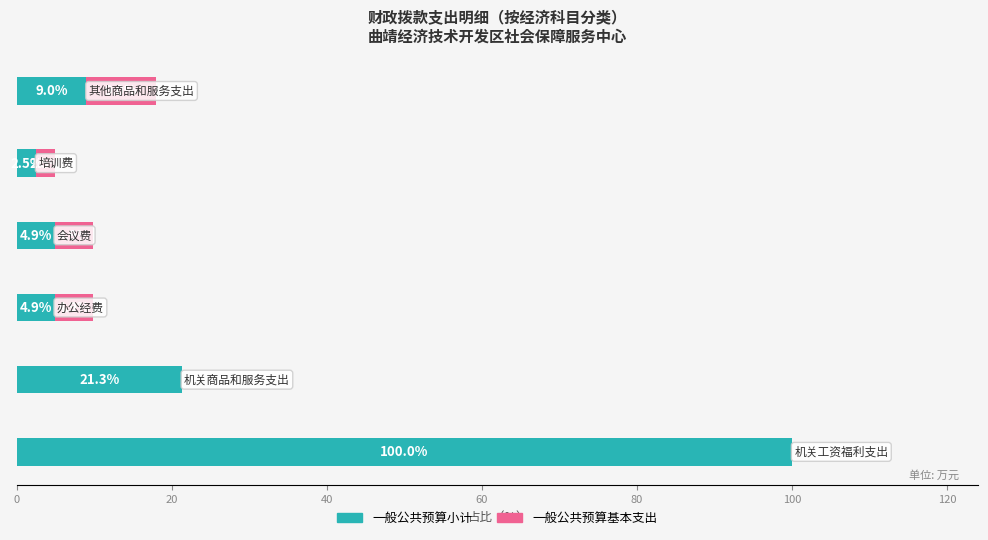

What is the highest value of the 一般公共预算小计 series?

100.0